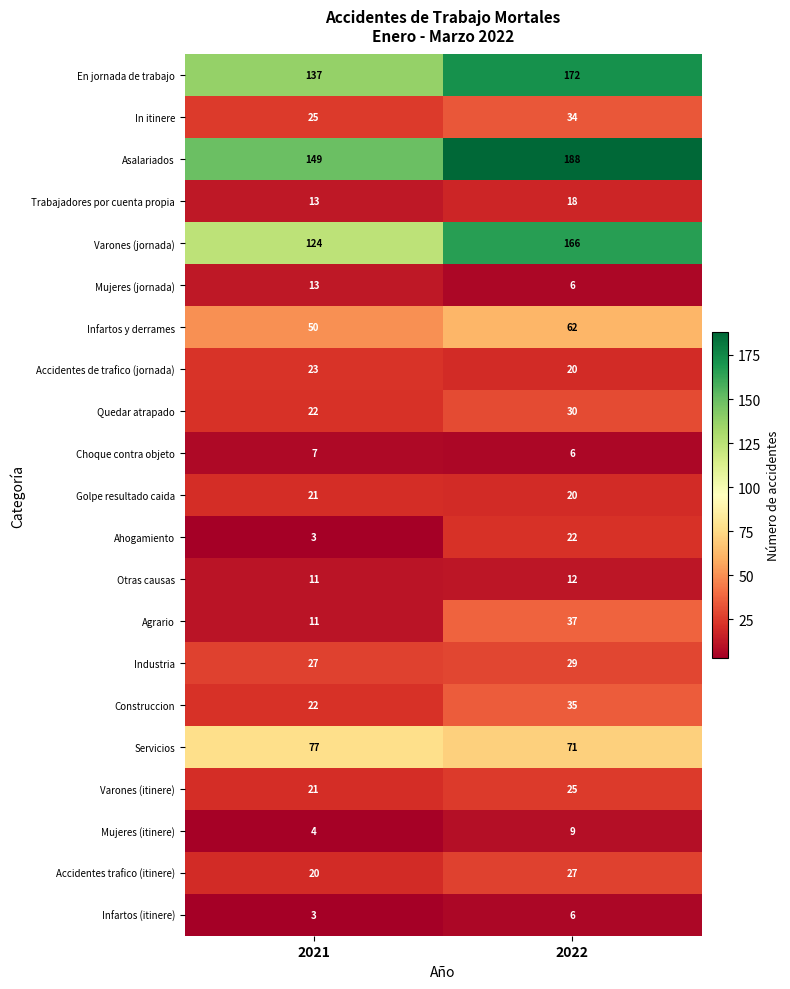

What is the smallest value displayed?

3